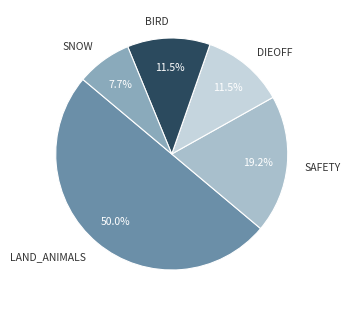

Count the number of slices in the pie.

5